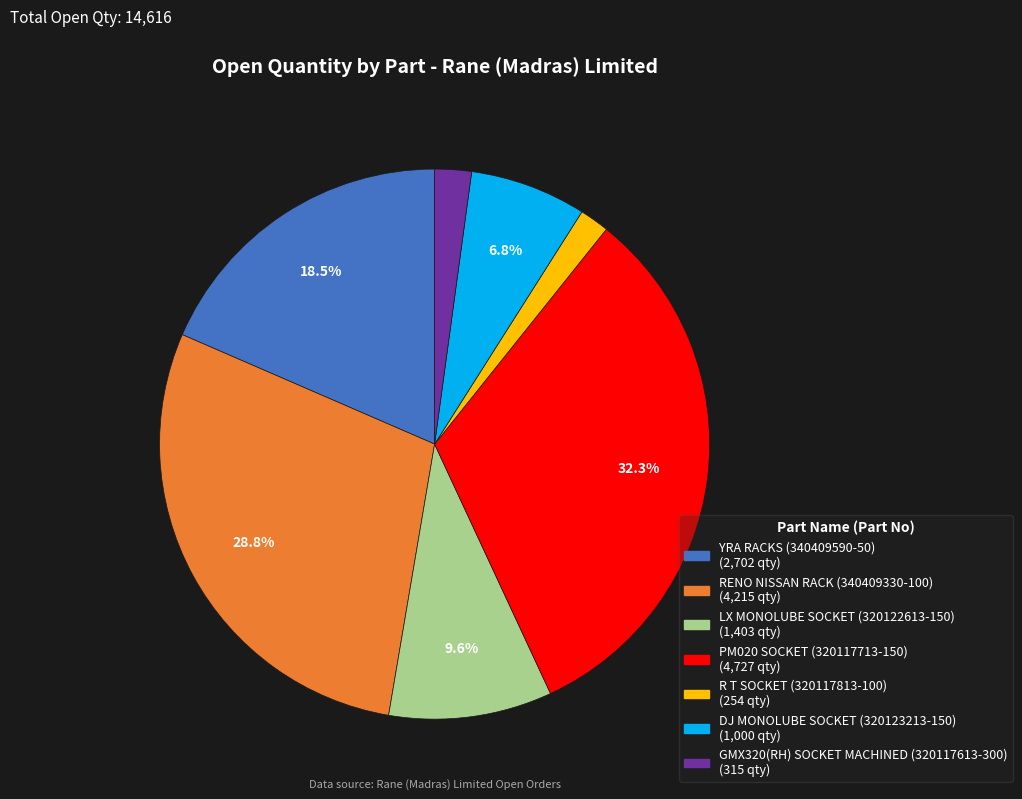

Which category has the biggest portion of the pie?

PM020 SOCKET (320117713-150)